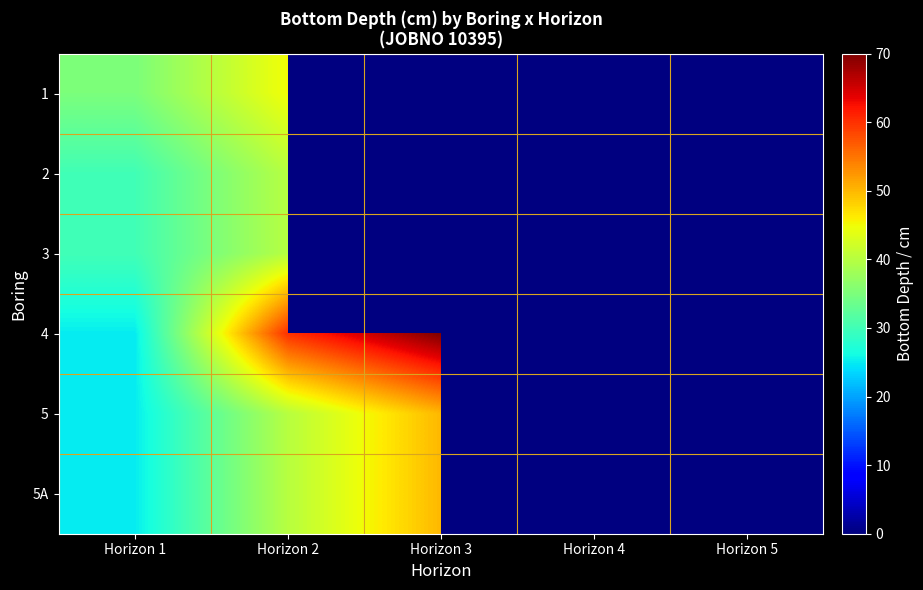

Rank the series by their maximum value, from highest to lowest.

4, 5, 5A, 1, 2, 3